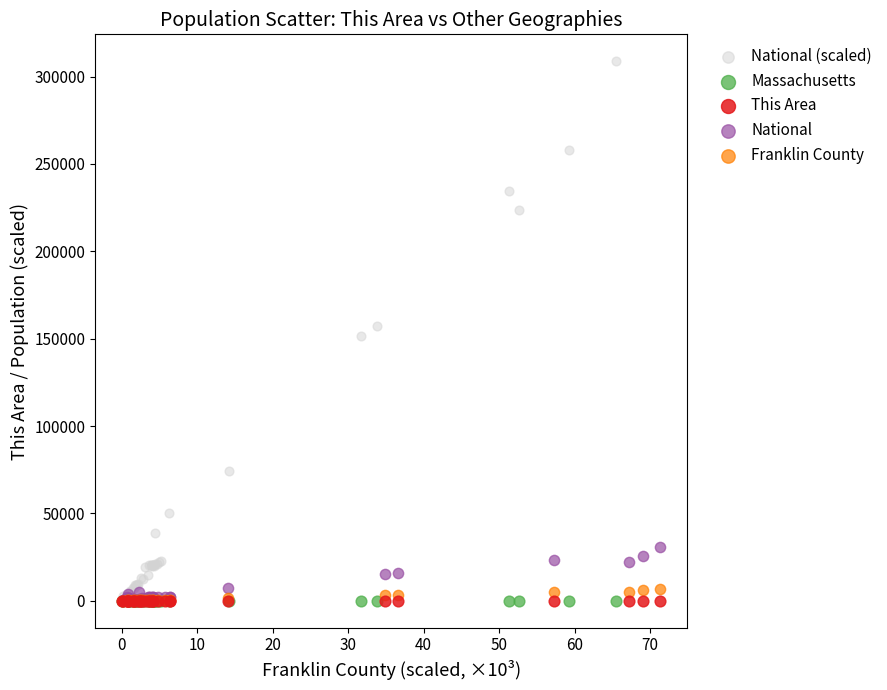

Which series reaches the maximum Y coordinate?

National (scaled)